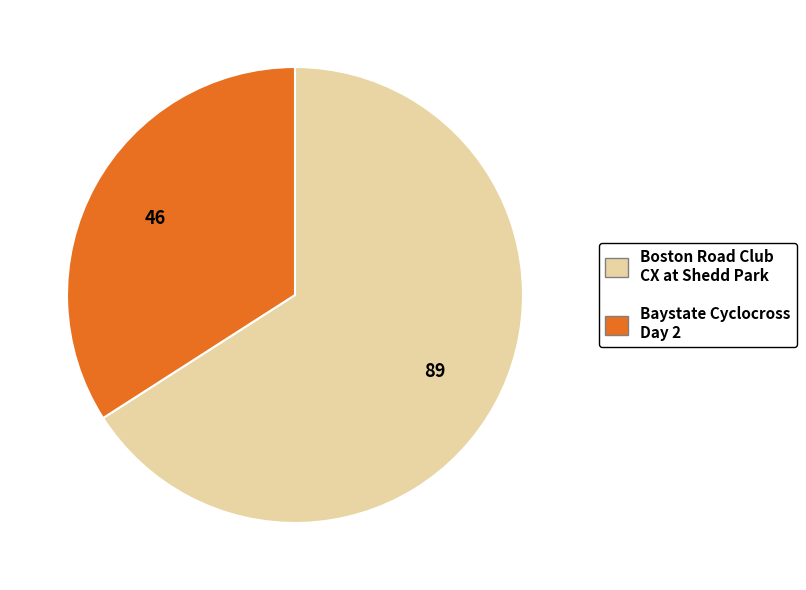

Rank the categories by value from lowest to highest.

Baystate Cyclocross Day 2, Boston Road Club CX at Shedd Park